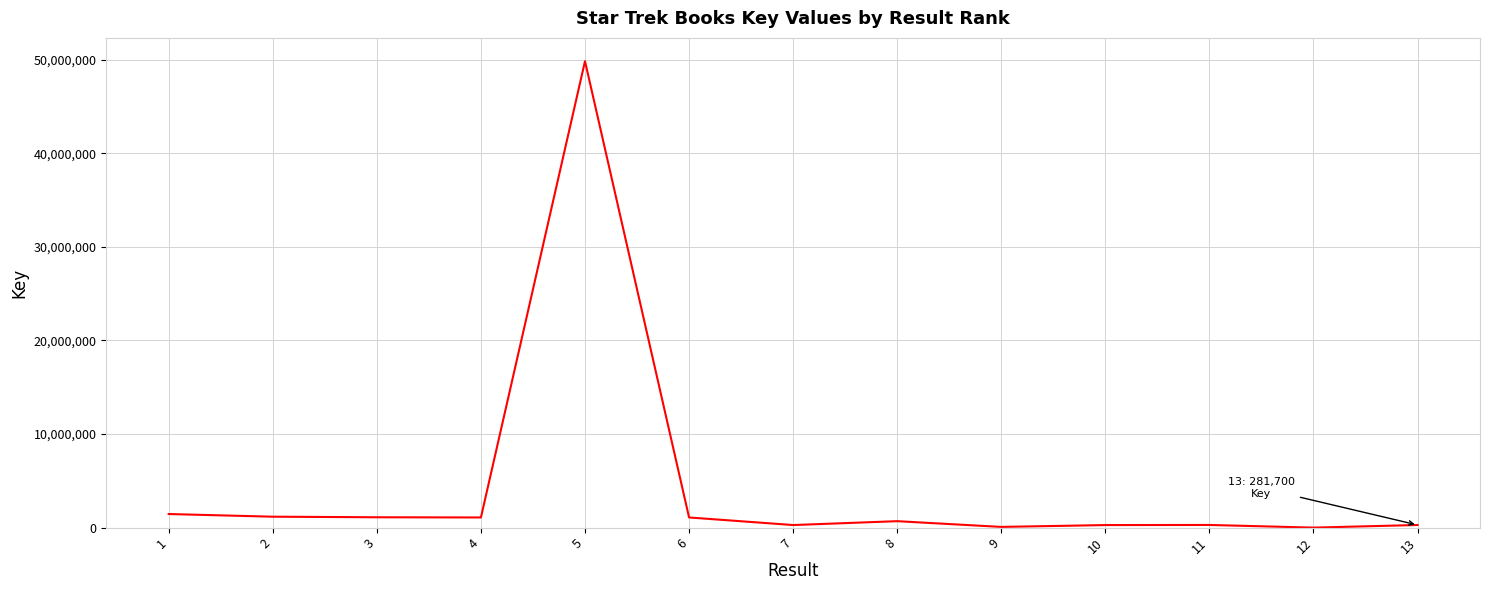

What is the smallest value displayed?

307